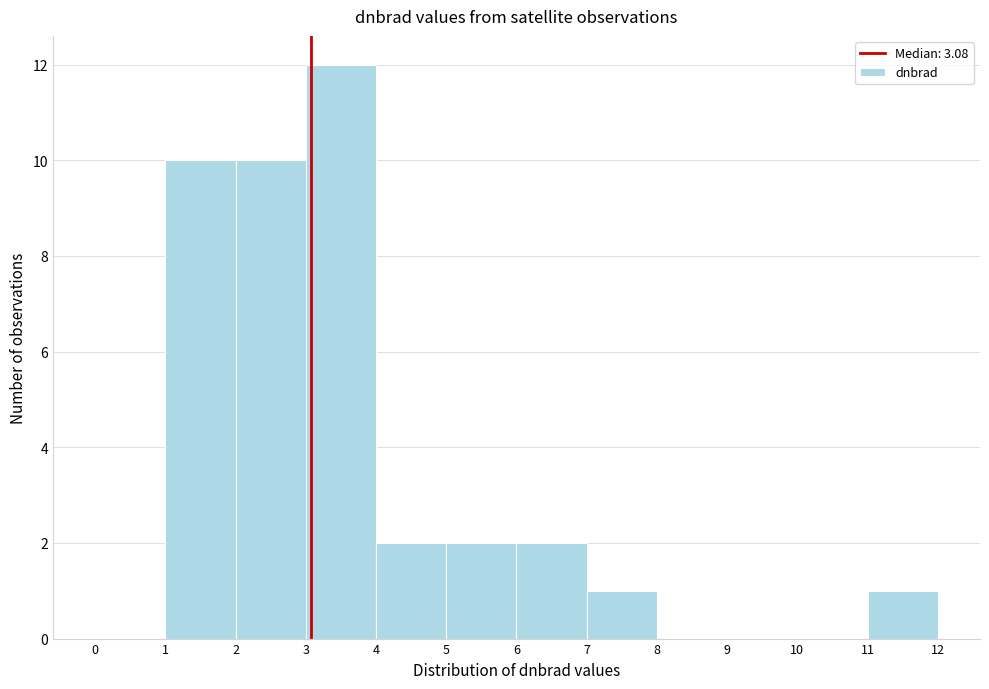

How tall is the bar that spans 2 to 3 on the x-axis? The values are not printed on the chart, so give them approximately, as read against the axis.

10